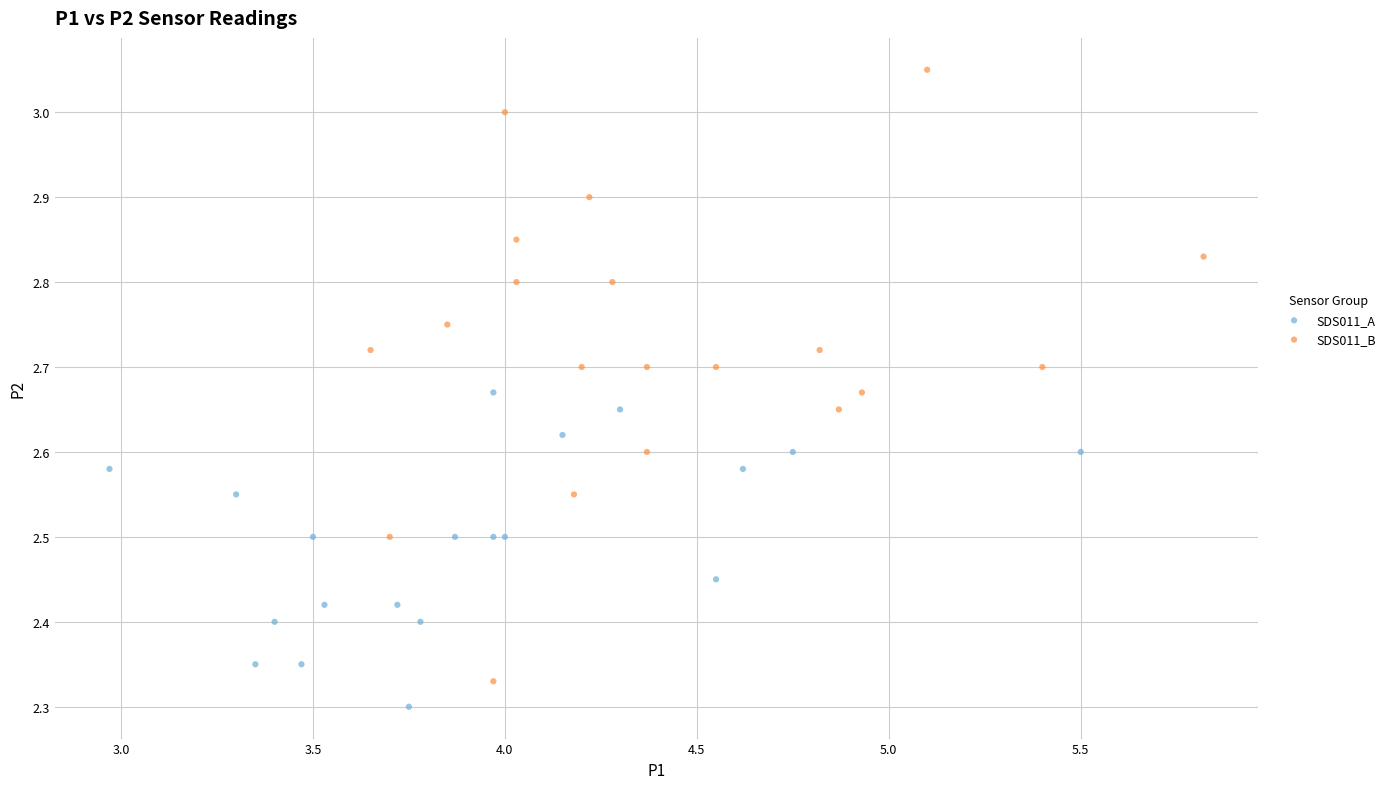

Which series contains the highest Y value?

SDS011_B